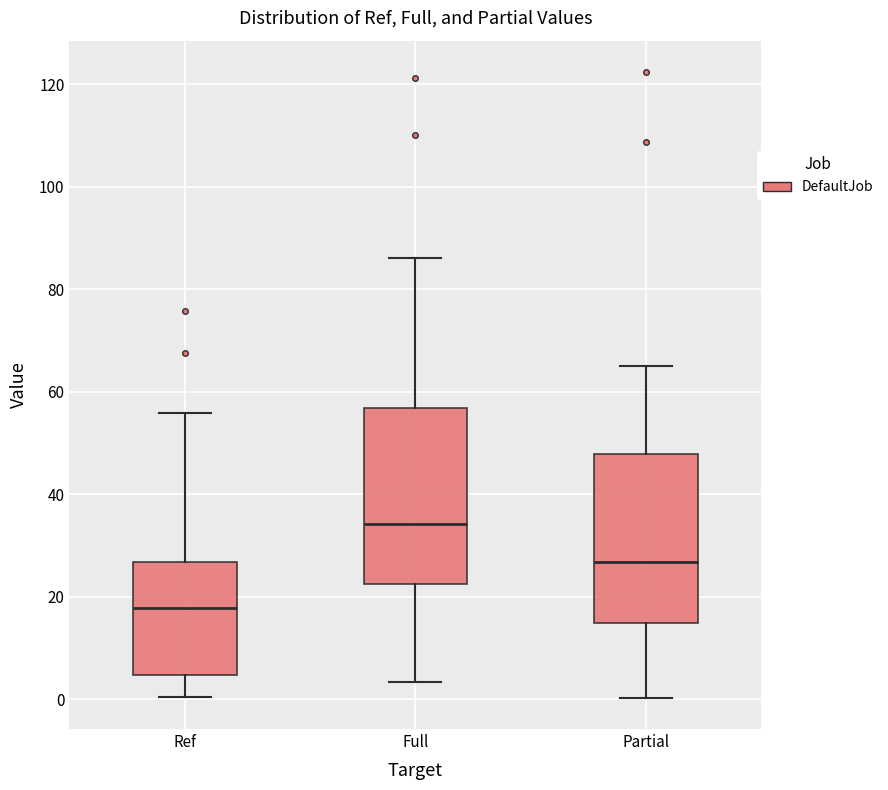

Reading left to right, transcribe this box plot: for each box, give where its median line is, the range the box spans, and where its two whiskers end, as read against the y-axis. The values are not printed on the chart, so give them approximately, as read against the axis.

Ref: median 18, box 4 to 26, whiskers 0 to 56
Full: median 34, box 22 to 56, whiskers 4 to 86
Partial: median 26, box 14 to 48, whiskers 0 to 64